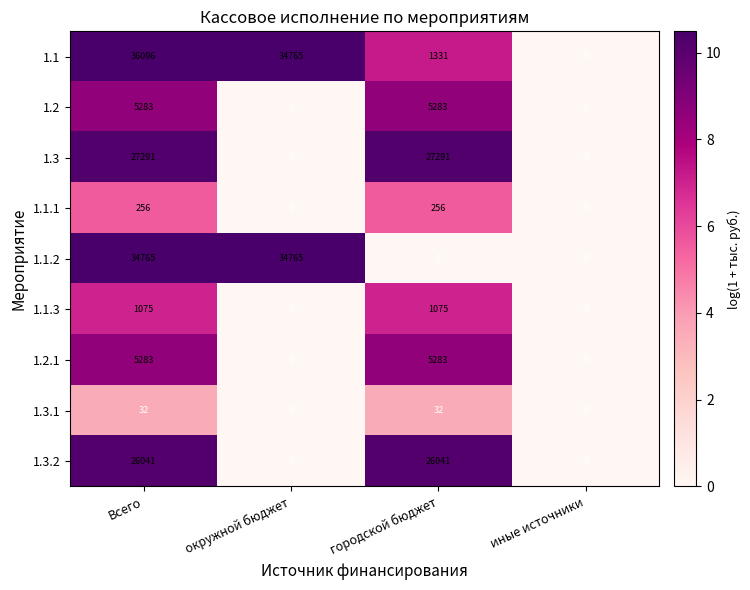

Read the 1.1.1 value at городской бюджет, to the nearest 10.

260